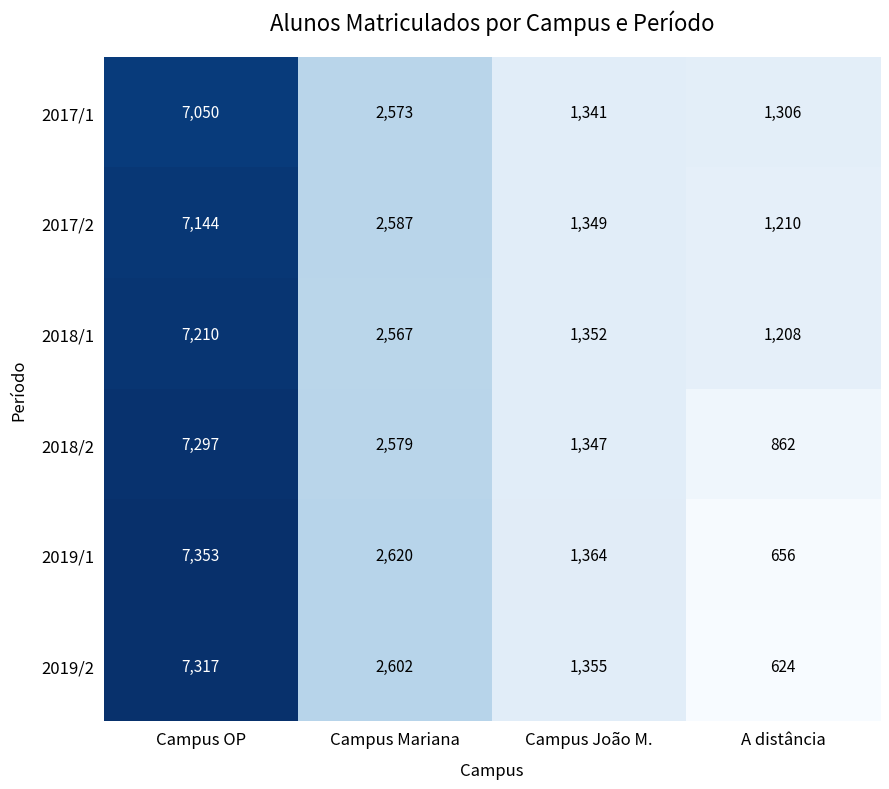

Which series has the largest range (max minus min)?

2019/1